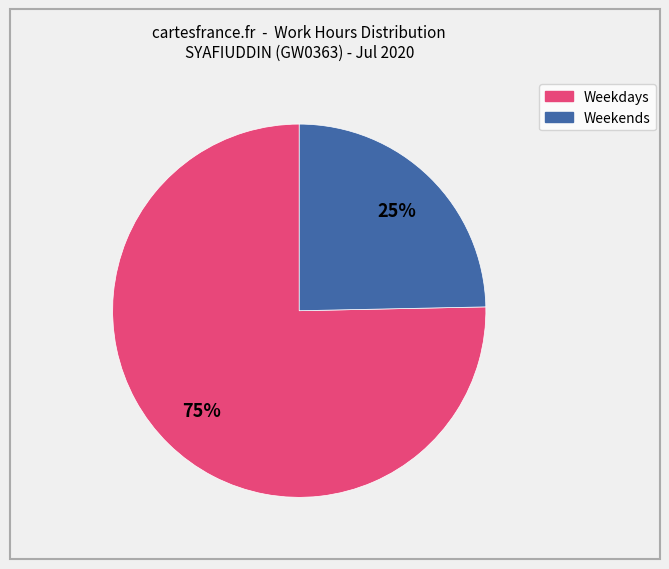

To the nearest percent, what is the average slice percentage?

50%